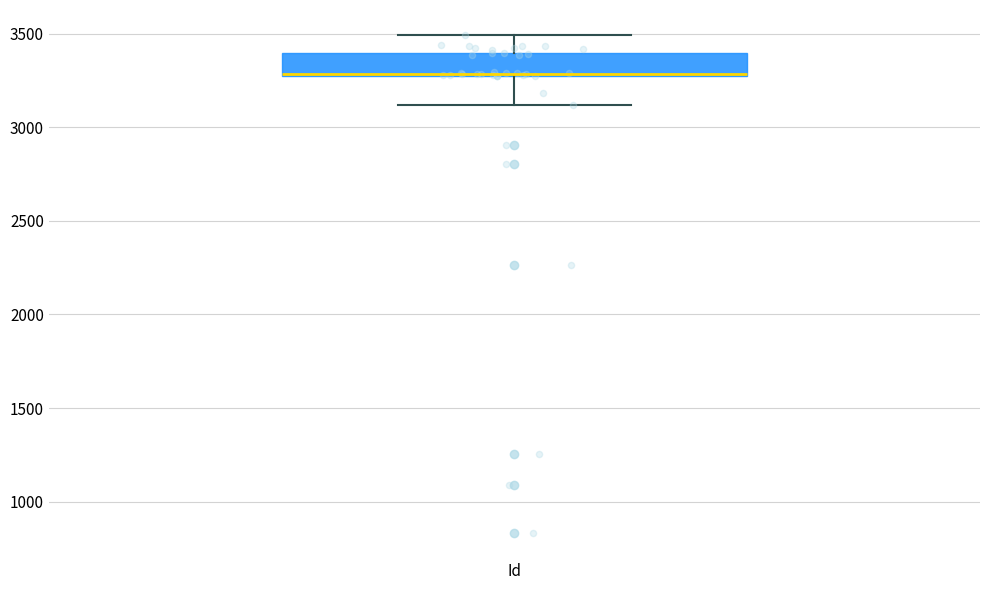

Read this box plot against the y-axis: the position of the median line, the range covered by the box, and the ends of both whiskers. The values are not printed on the chart, so give them approximately, as read against the axis.

median 3300 (drawn on the box's lower edge), box 3300 to 3400, whiskers 3100 to 3500